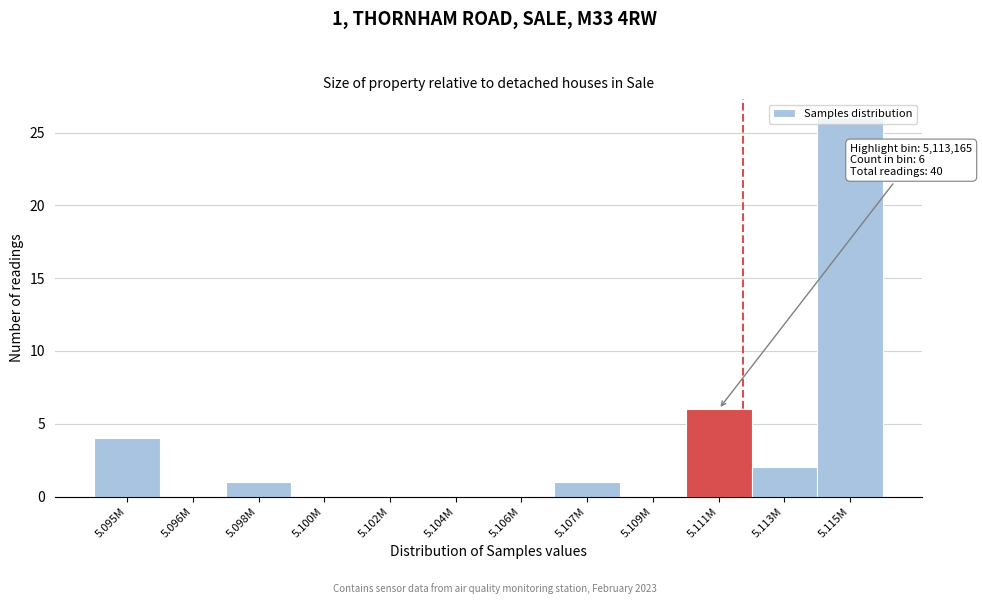

What is the change in value from 5.095M to 5.096M?

-4